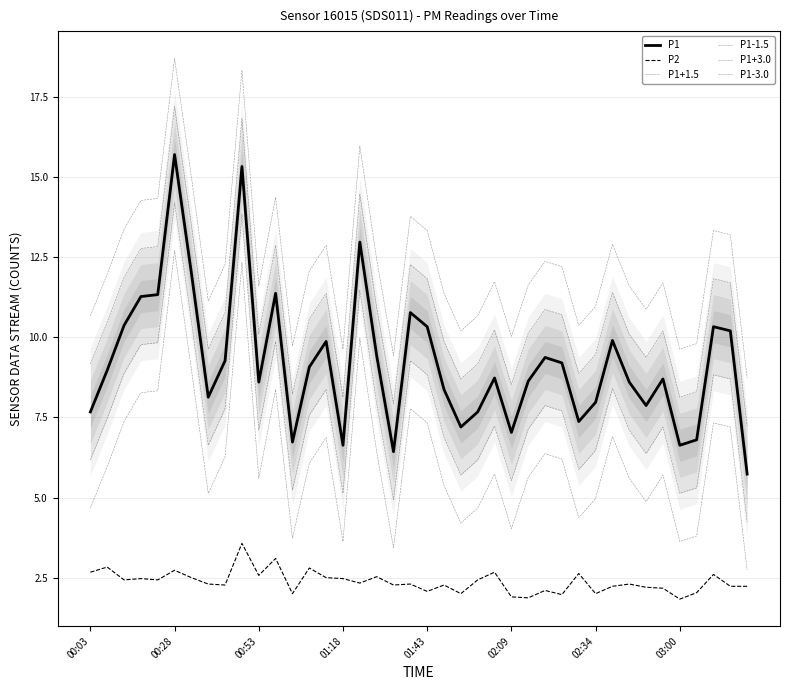

Does the chart have visible grid lines?

Yes